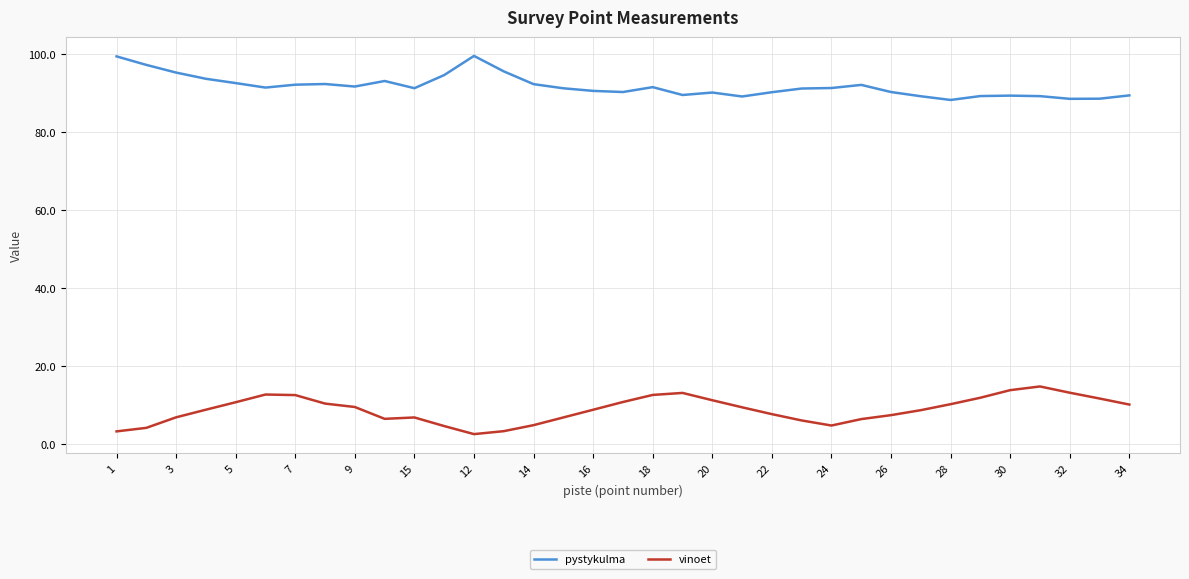

How many lines are shown in the chart?

2